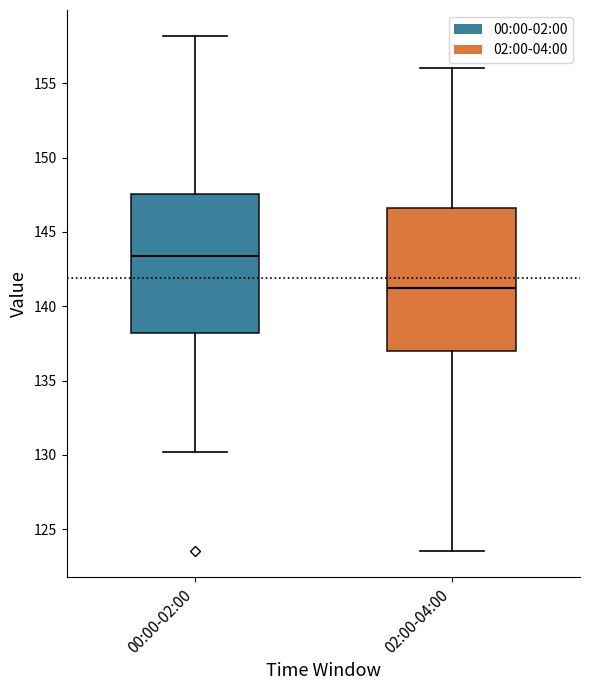

Where does the median line of the box for 00:00-02:00 sit on the y-axis? The values are not printed on the chart, so give them approximately, as read against the axis.

143.5